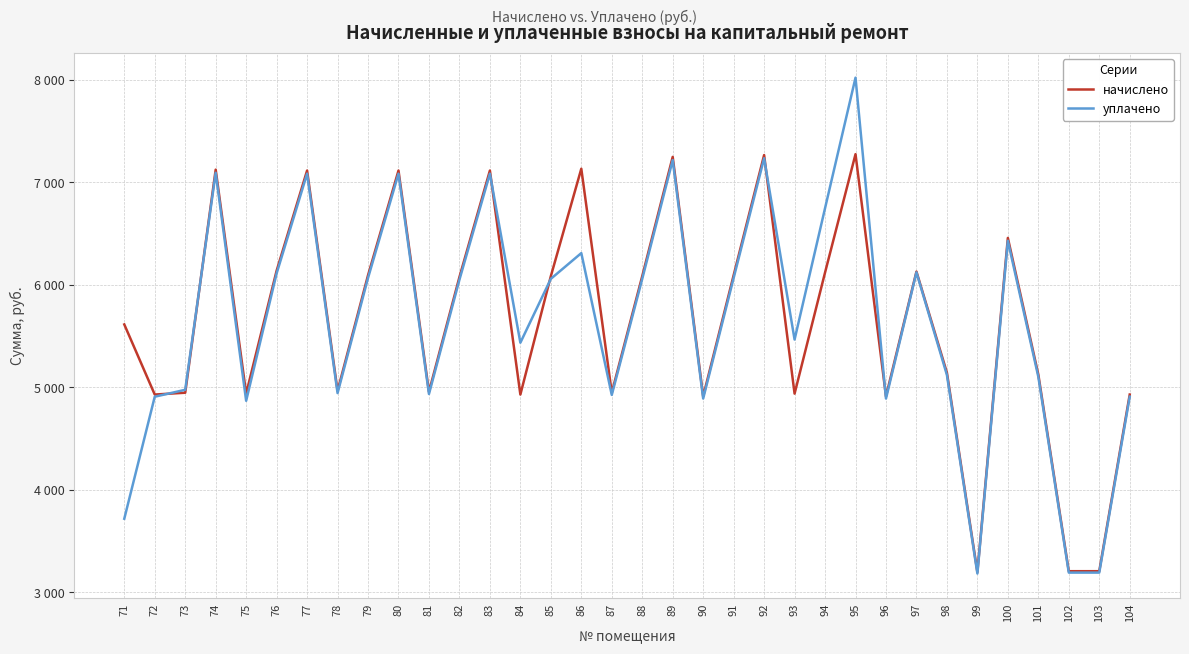

Which series has the largest range (max minus min)?

уплачено